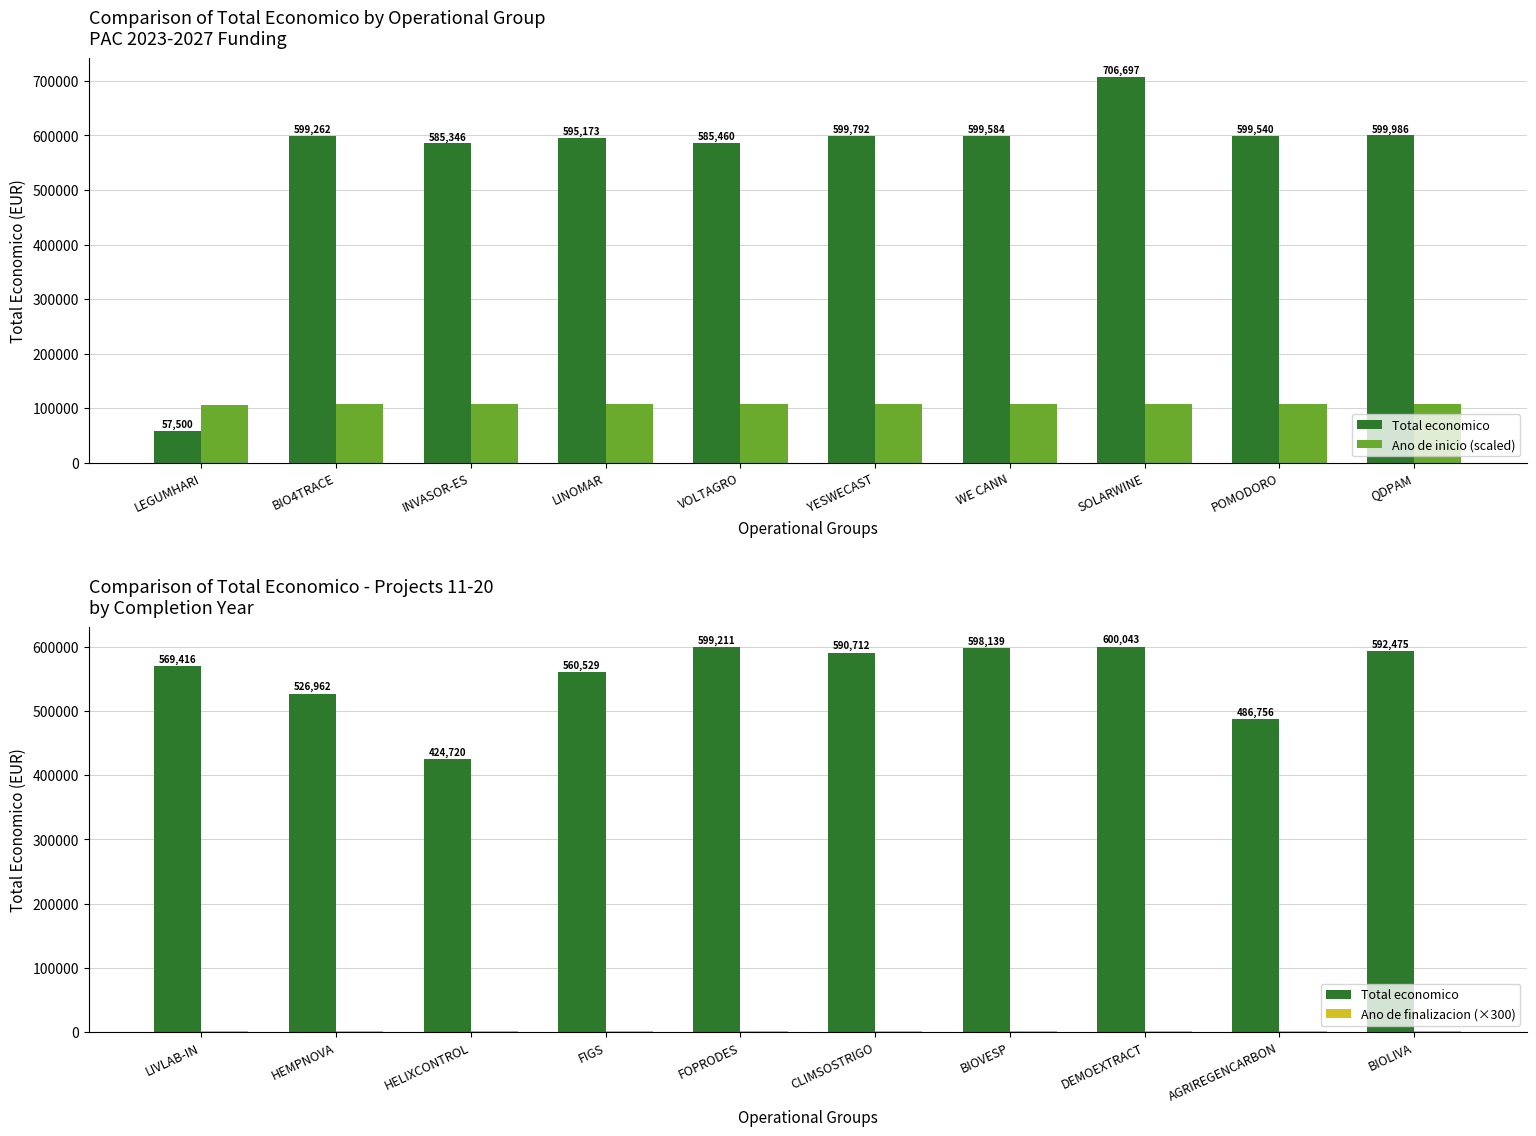

What position from the right is LINOMAR?

7